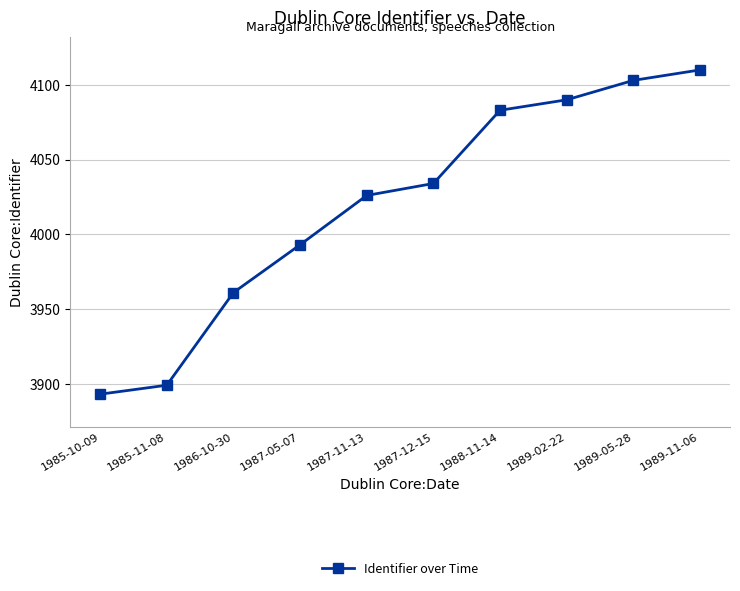

Reading right to left, what are all the values shown in this chart?

1989-11-06=4110	1989-05-28=4103	1989-02-22=4090	1988-11-14=4083	1987-12-15=4034	1987-11-13=4026	1987-05-07=3993	1986-10-30=3961	1985-11-08=3899	1985-10-09=3893